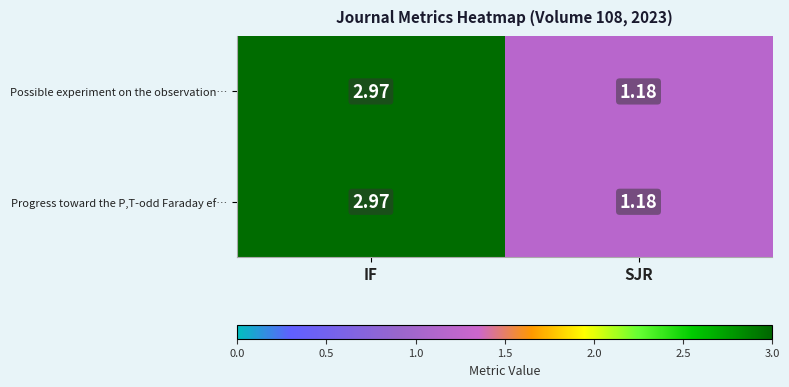

What is the total value across all series at SJR?

2.4